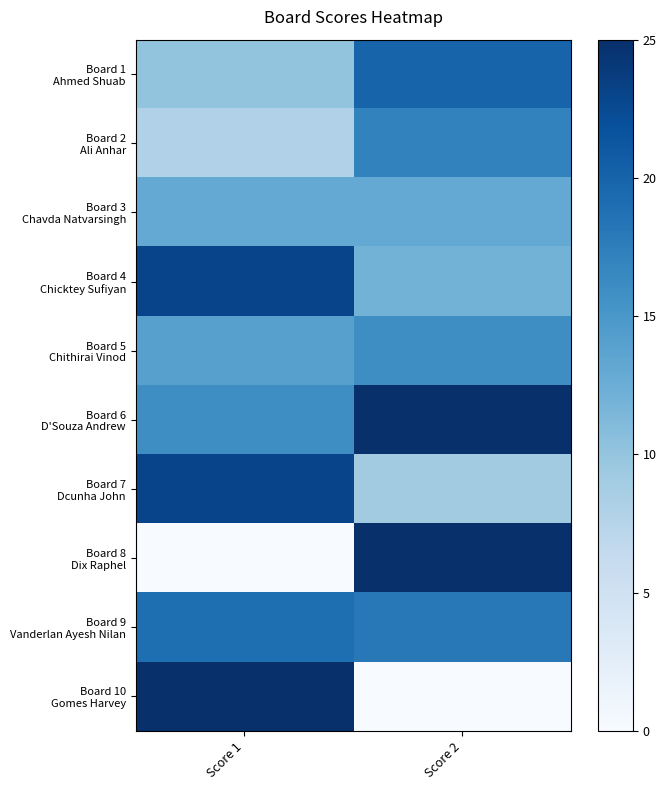

What is the greatest value displayed?

25